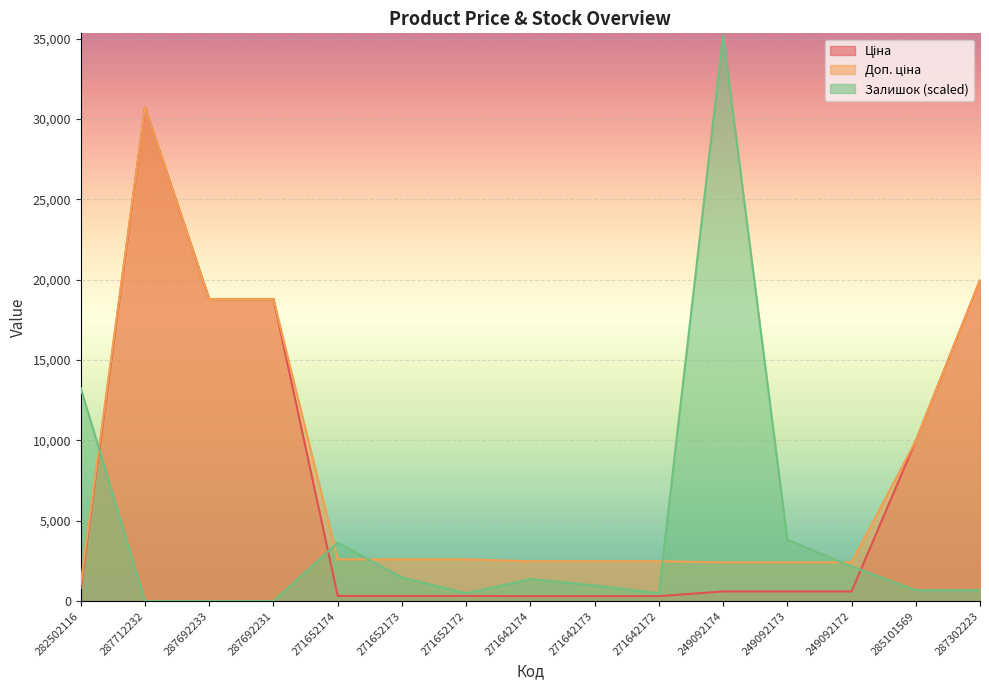

At which category does the chart reach its minimum across all series?

287712232